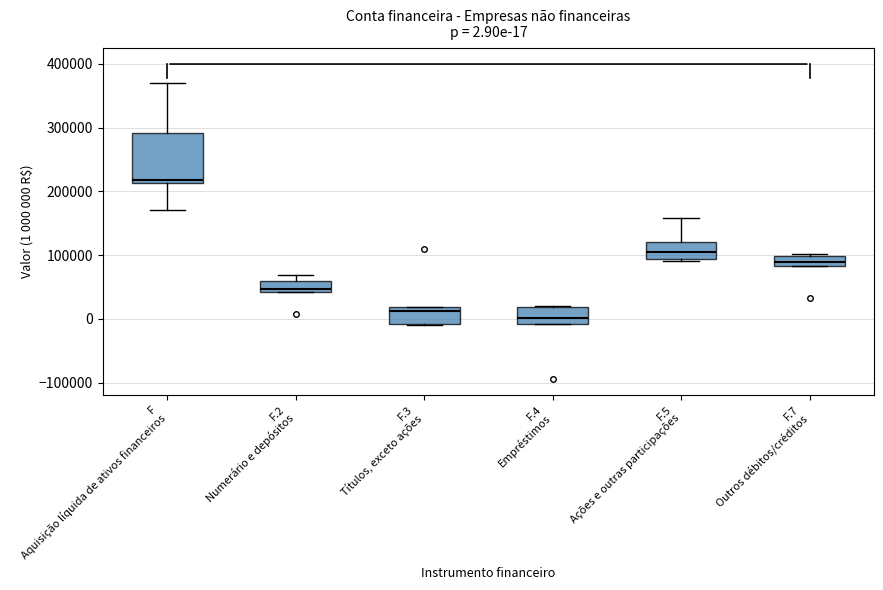

Comparing the boxes themselves (not the whiskers), which one is the tallest?

F Aquisição líquida de ativos financeiros